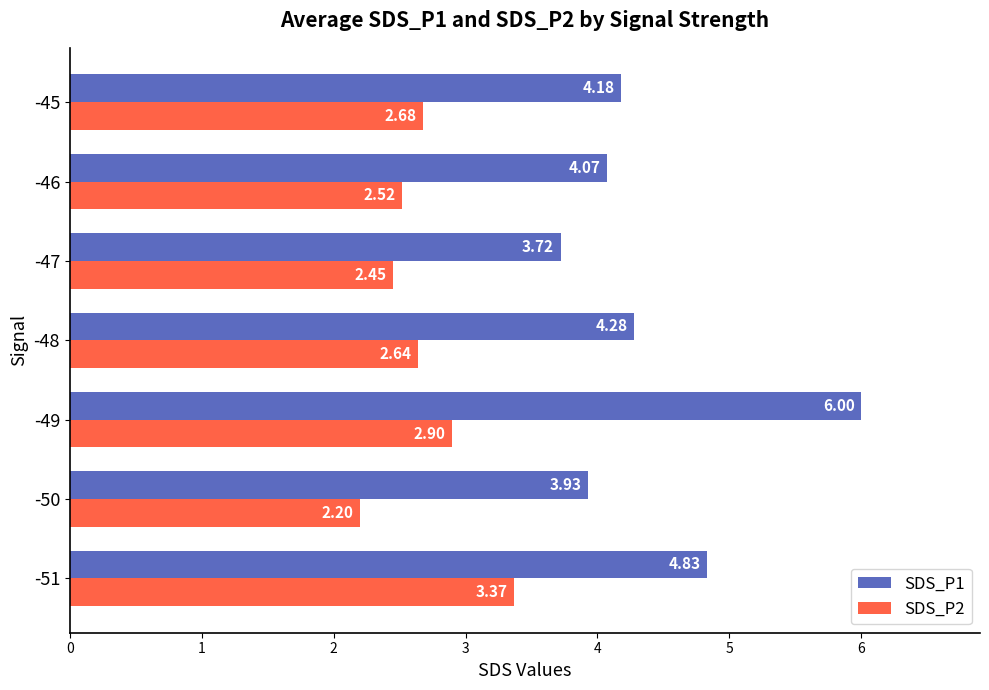

Rank the series at -48 from highest to lowest value.

SDS_P1, SDS_P2